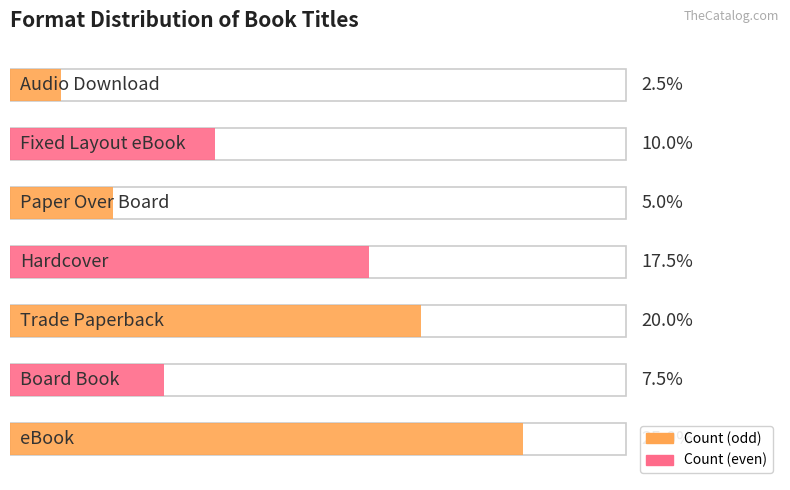

What position from the left is Trade Paperback?

3